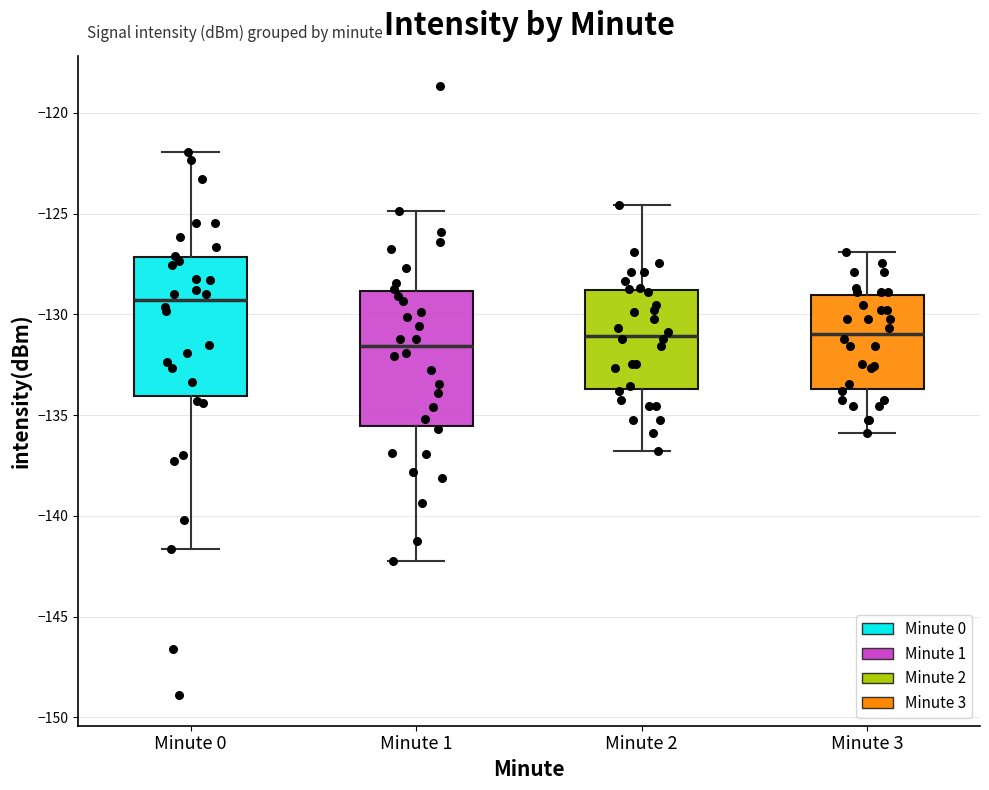

Reading left to right, transcribe this box plot: for each box, give where its median line is, the range the box spans, and where its two whiskers end, as read against the y-axis. The values are not printed on the chart, so give them approximately, as read against the axis.

Minute 0: median -129.5, box -134.0 to -127.0, whiskers -141.5 to -122.0
Minute 1: median -131.5, box -135.5 to -129.0, whiskers -142.5 to -125.0
Minute 2: median -131.0, box -133.5 to -129.0, whiskers -137.0 to -124.5
Minute 3: median -131.0, box -133.5 to -129.0, whiskers -136.0 to -127.0